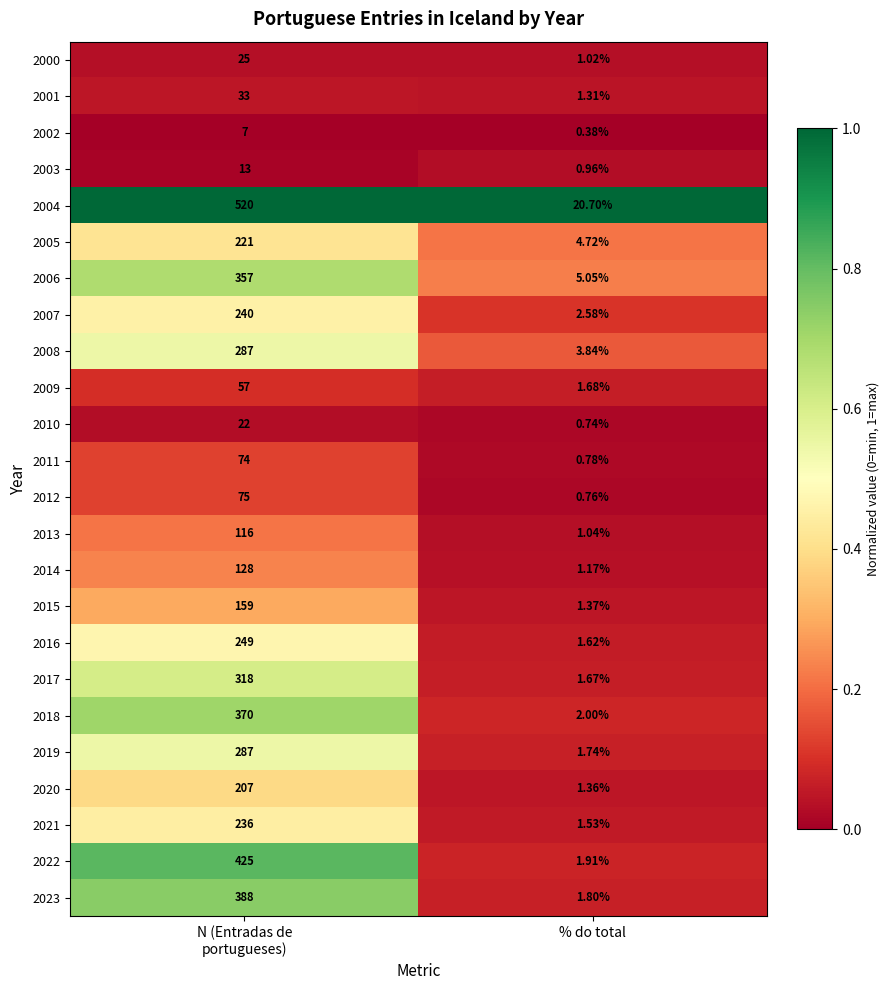

At how many categories does at least one series exceed 0?

2